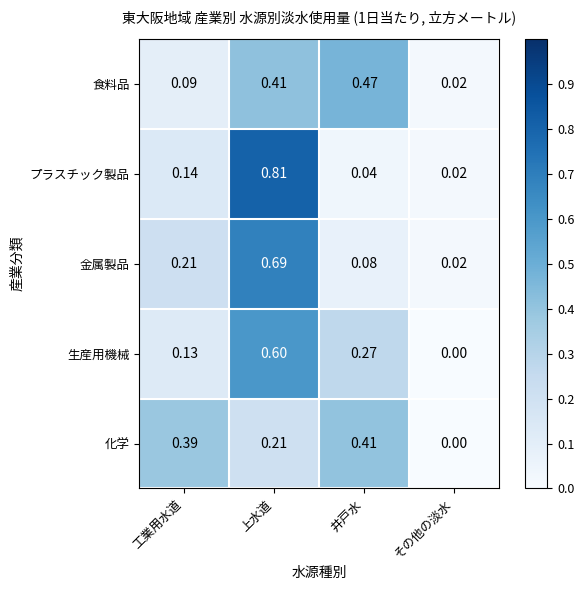

Is the value of 化学 at 井戸水 greater than the value of 金属製品 at 井戸水?

Yes